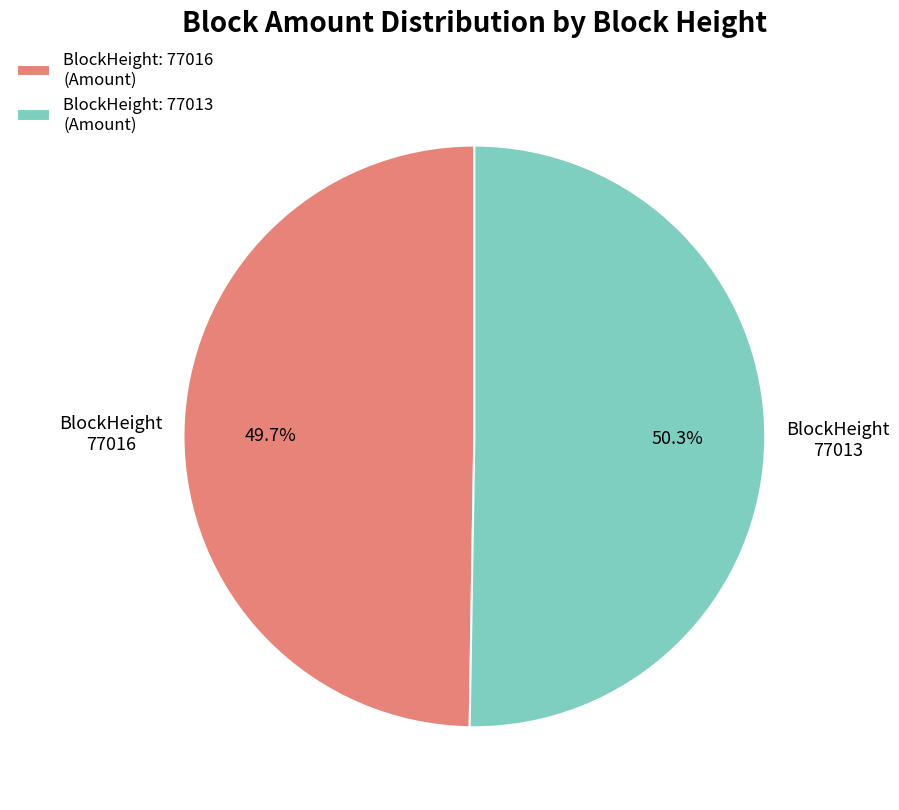

How many segments does this pie chart have?

2